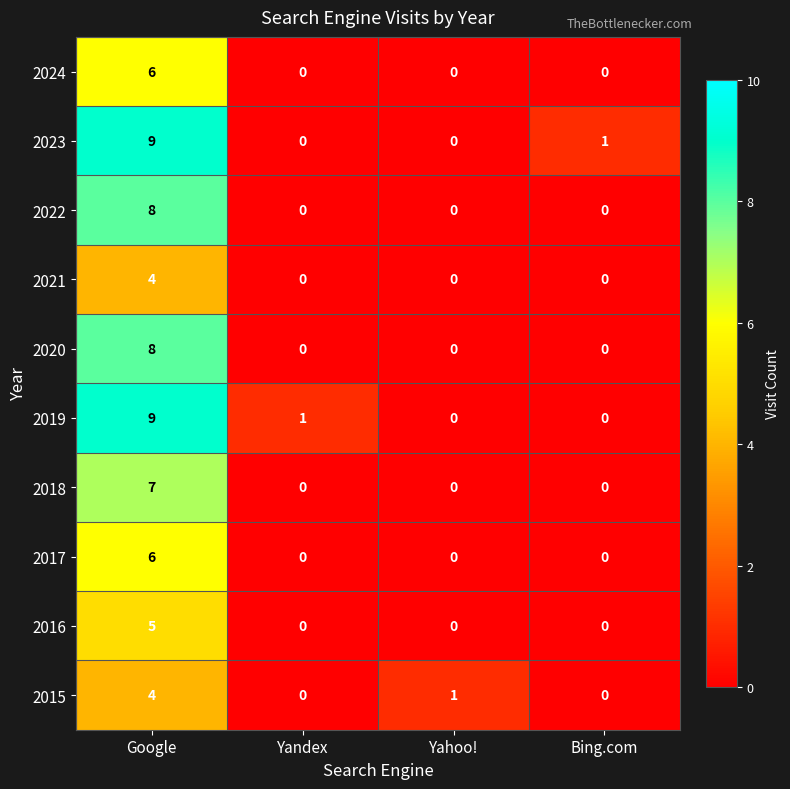

What is the maximum value shown in the chart?

9